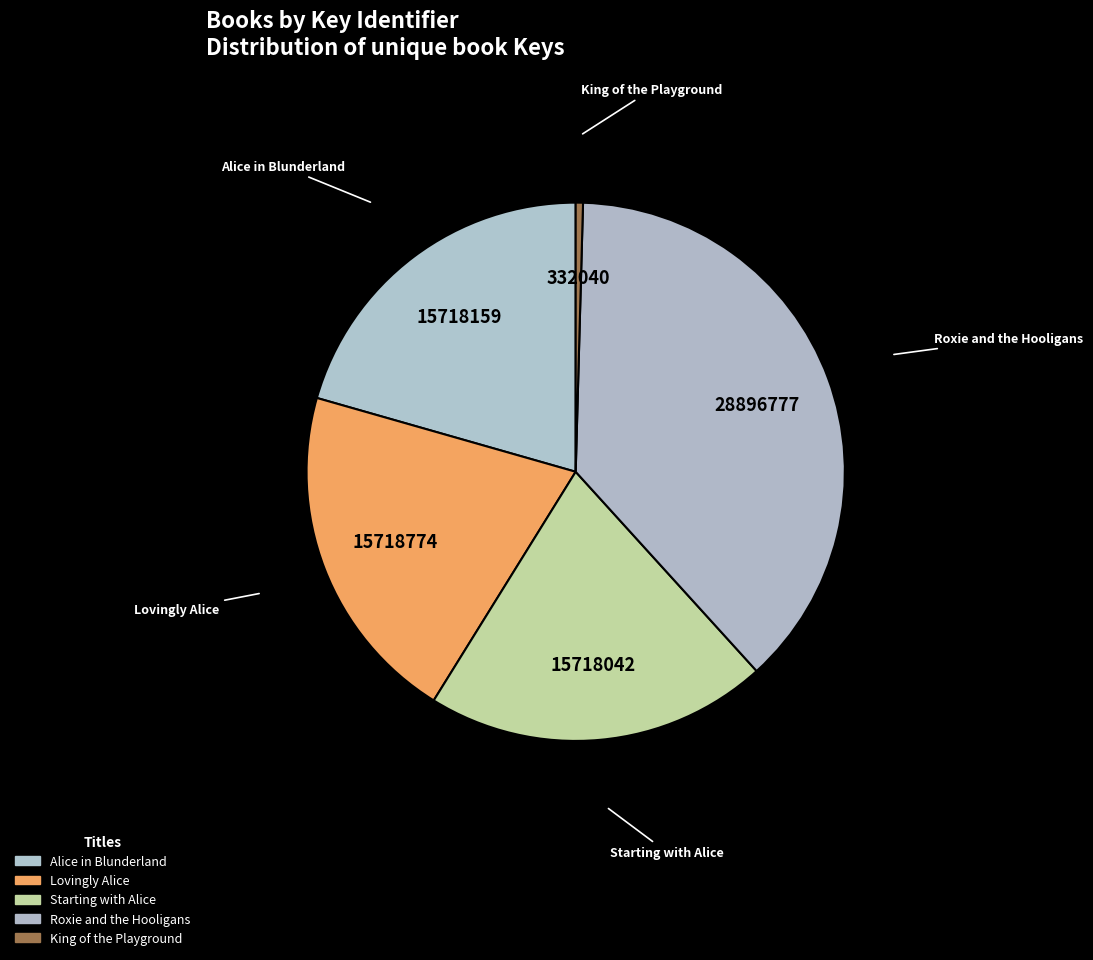

What is the total percentage of Starting with Alice and Lovingly Alice?

41.2%